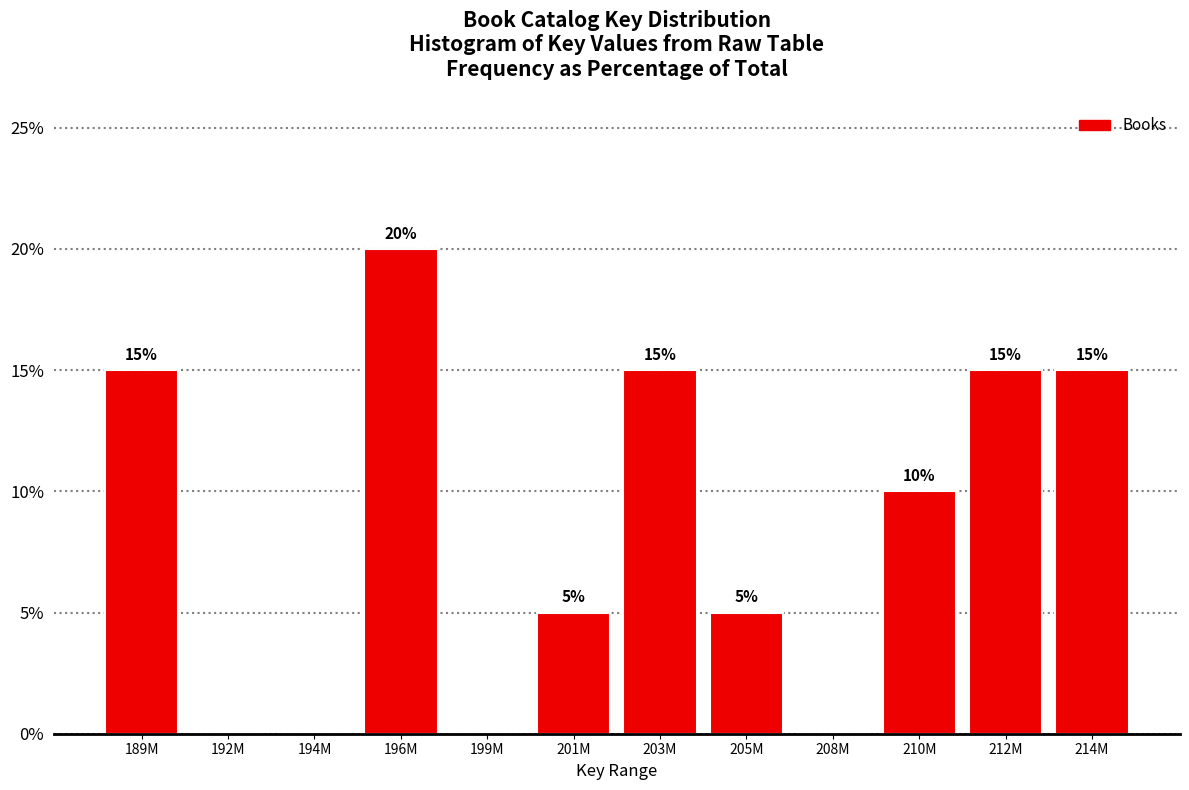

Reading right to left, extract all data points from this chart.

214M=15	212M=15	210M=10	208M=0	205M=5	203M=15	201M=5	199M=0	196M=20	194M=0	192M=0	189M=15